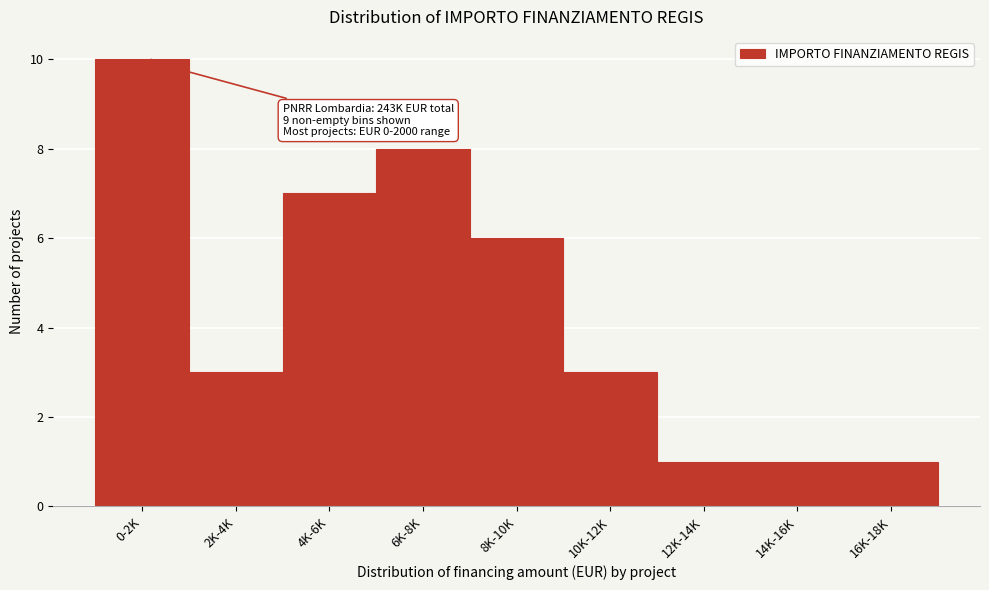

Reading right to left, what are all the values shown in this chart?

16K-18K=1	14K-16K=1	12K-14K=1	10K-12K=3	8K-10K=6	6K-8K=8	4K-6K=7	2K-4K=3	0-2K=10